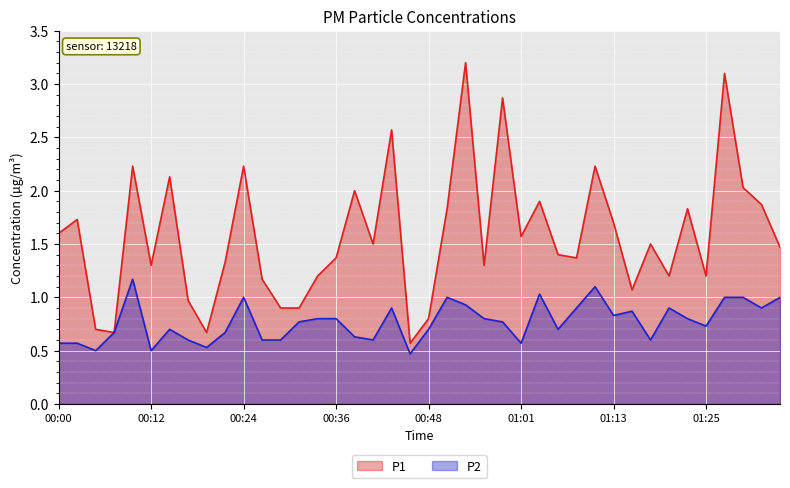

What is the maximum value for P1?

3.2